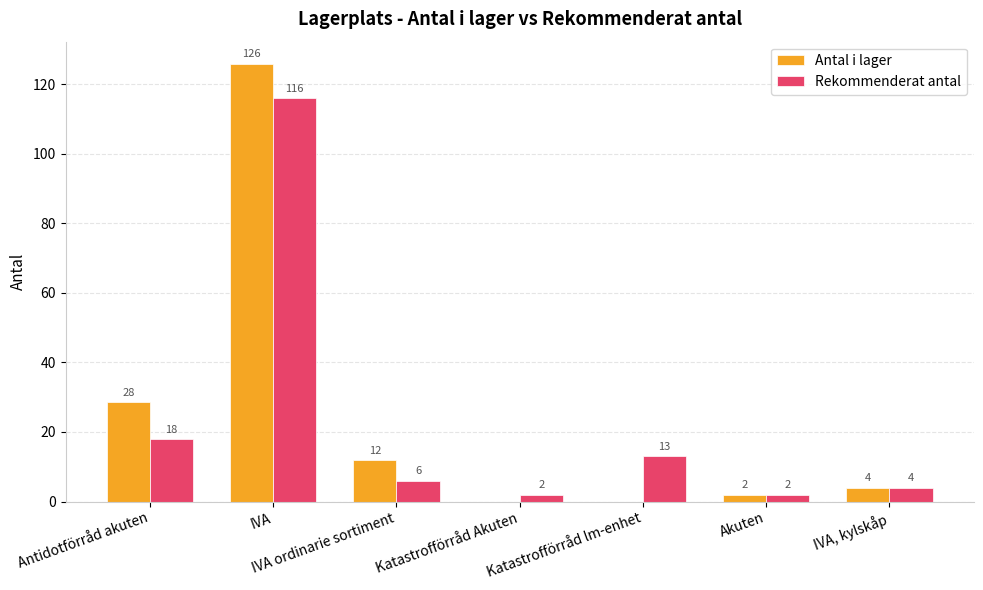

How many groups of bars are there?

7